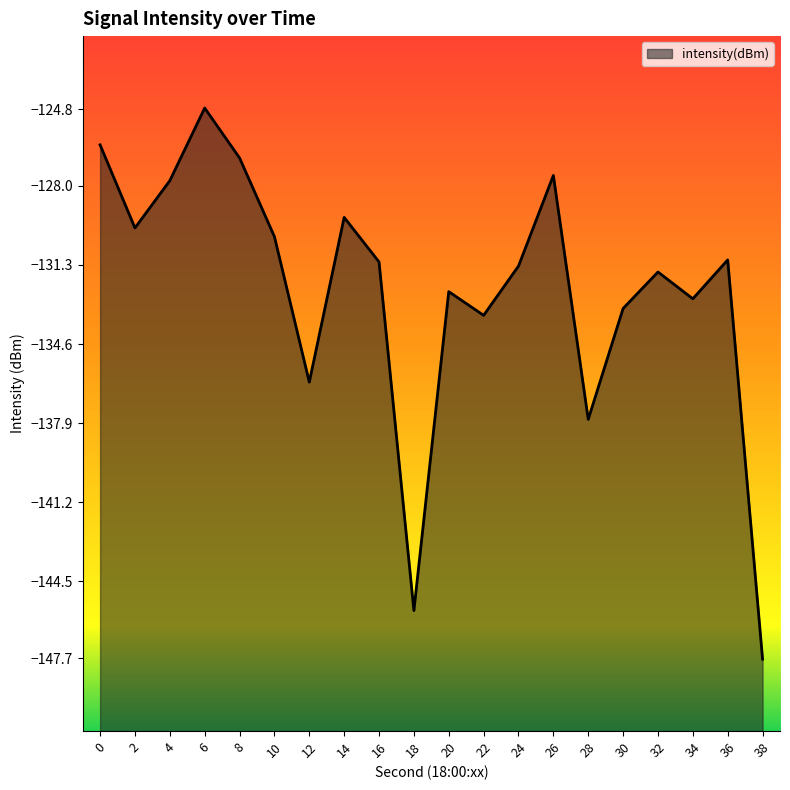

Read the value at 14.

-129.3